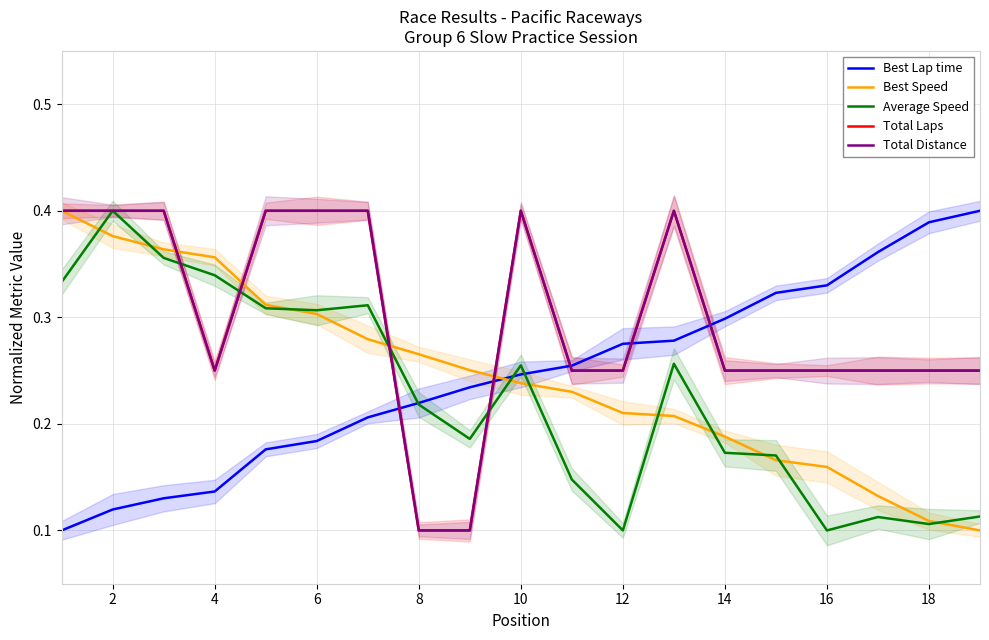

What is the difference between the maximum and minimum values in the Total Laps series?

0.3